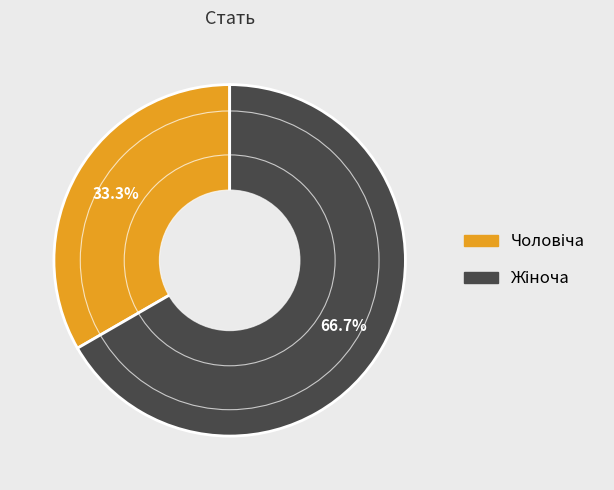

Is there any slice that represents more than half of the pie?

Yes